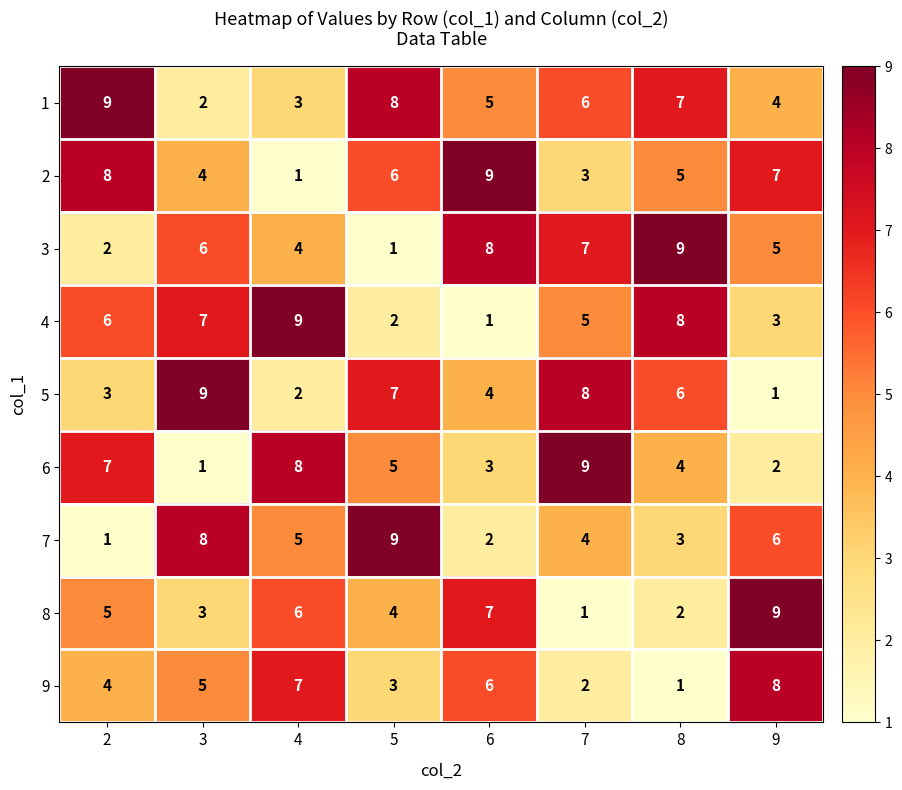

True or false: 2 has a value of 11 at 2.

False